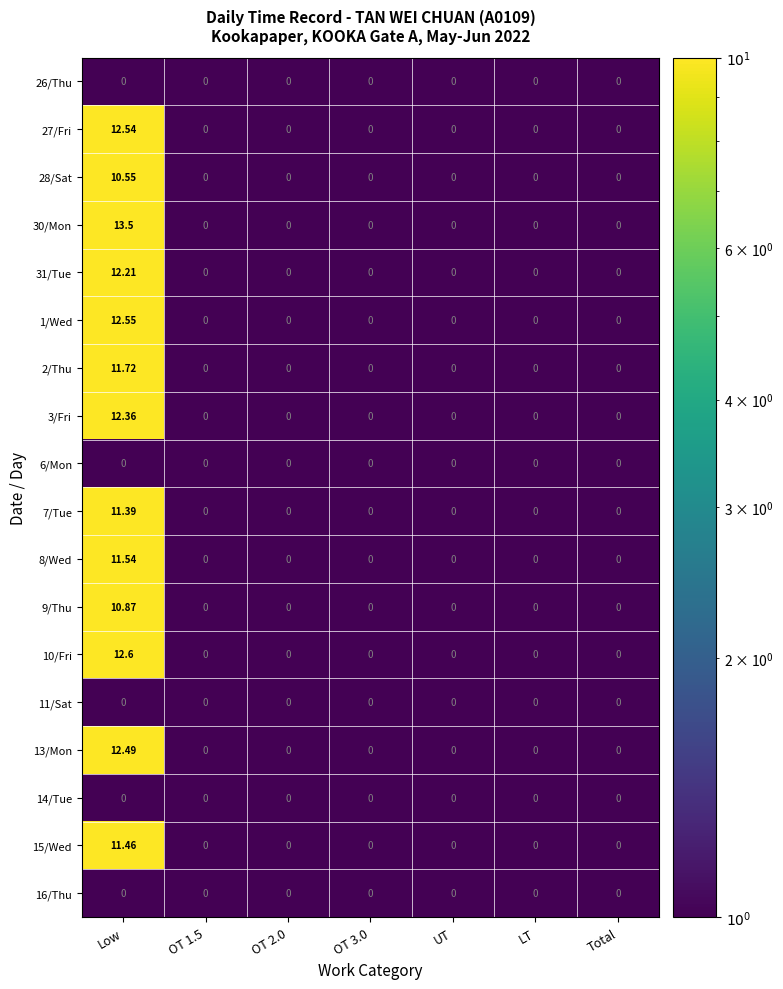

At which category is the sum across all series the highest?

Low